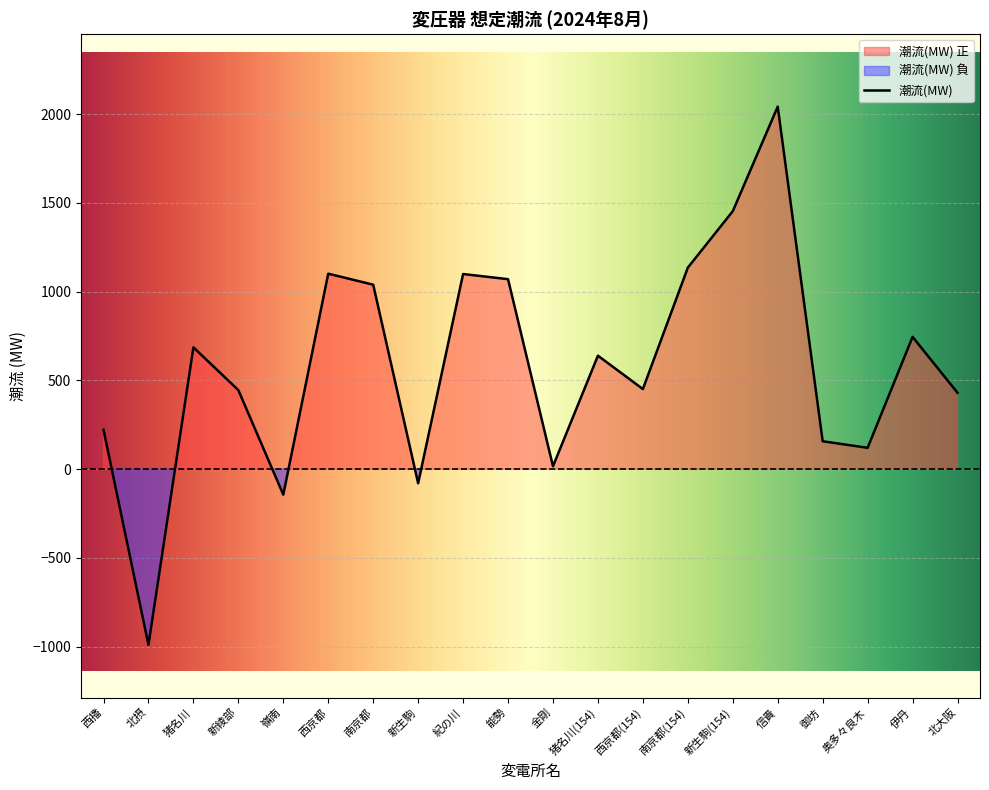

Reading left to right, what are all the values shown in this chart?

222	-990	686	445	-144	1101	1039	-80	1099	1070	16	639	451	1135	1453	2042	157	120	745	430